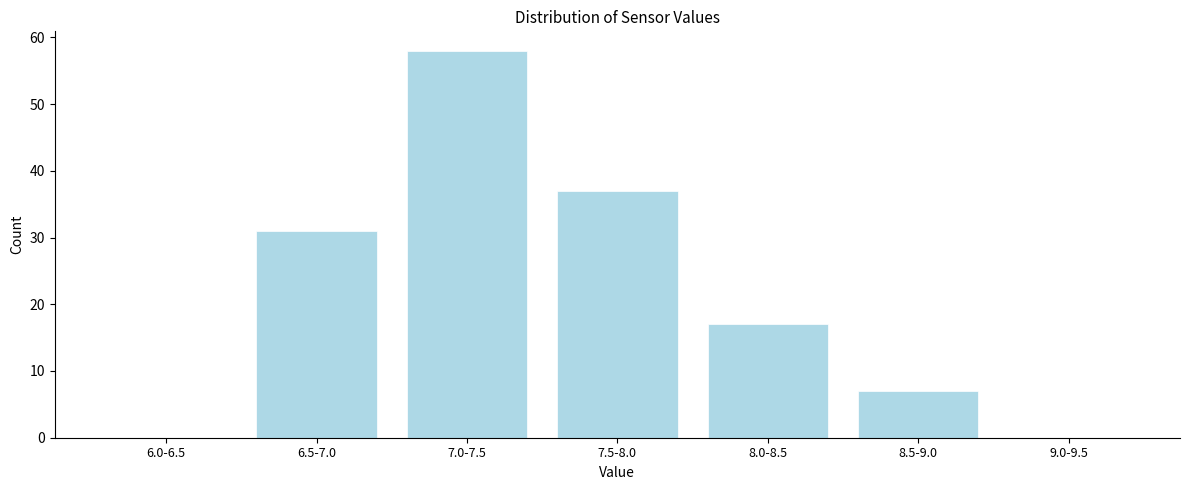

Reading right to left, extract all data points from this chart.

9.0-9.5=0	8.5-9.0=7	8.0-8.5=17	7.5-8.0=37	7.0-7.5=58	6.5-7.0=31	6.0-6.5=0